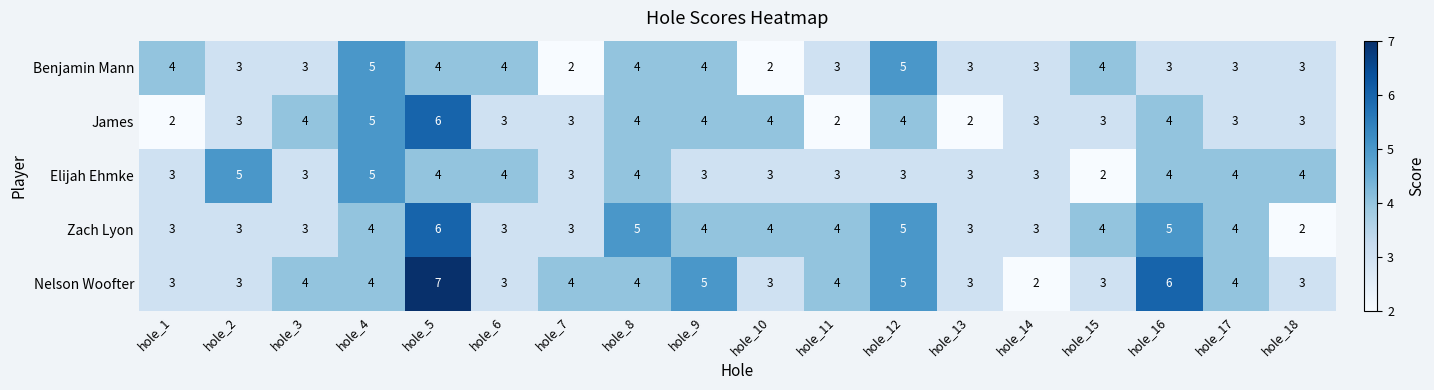

Which series has the largest range (max minus min)?

Nelson Woofter